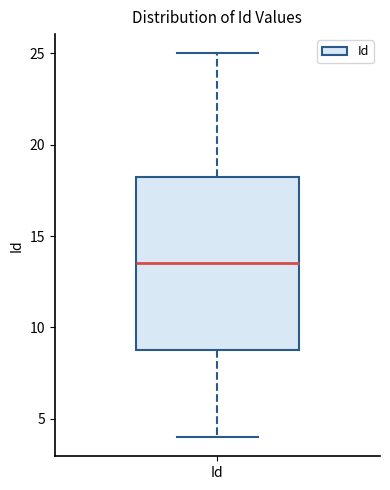

Where does the median line of the box for Id sit on the y-axis? The values are not printed on the chart, so give them approximately, as read against the axis.

13.5